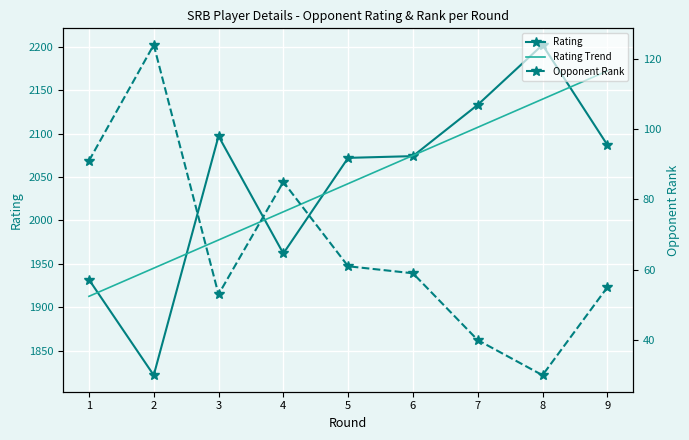

True or false: Opponent Rank and Rating cross at least once.

False